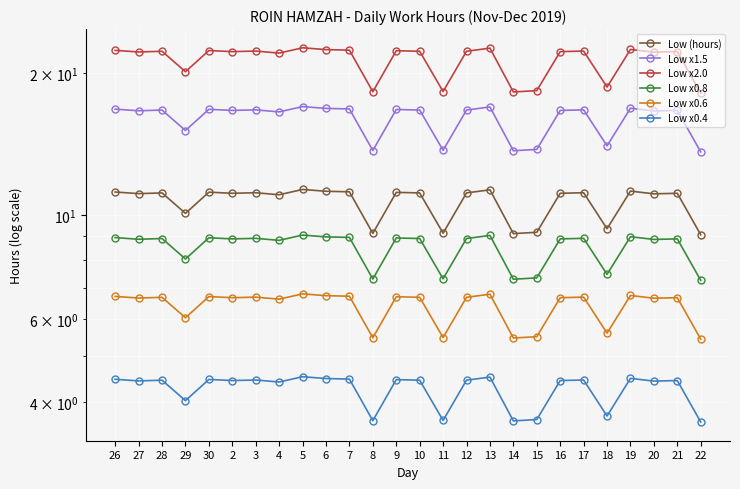

How many lines are shown in the chart?

6